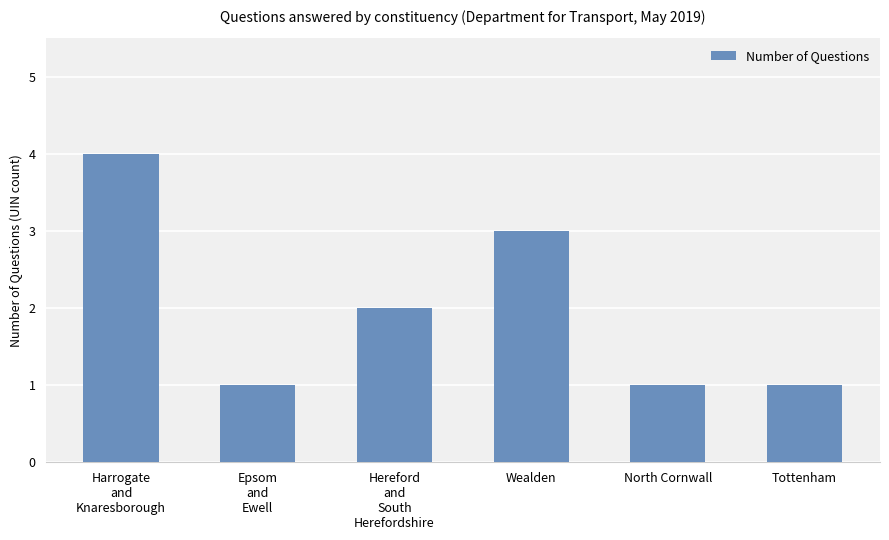

What is the greatest value displayed?

4